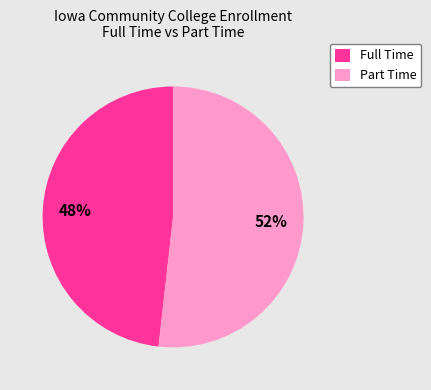

What percentage is the Full Time slice, to the nearest percent?

48%